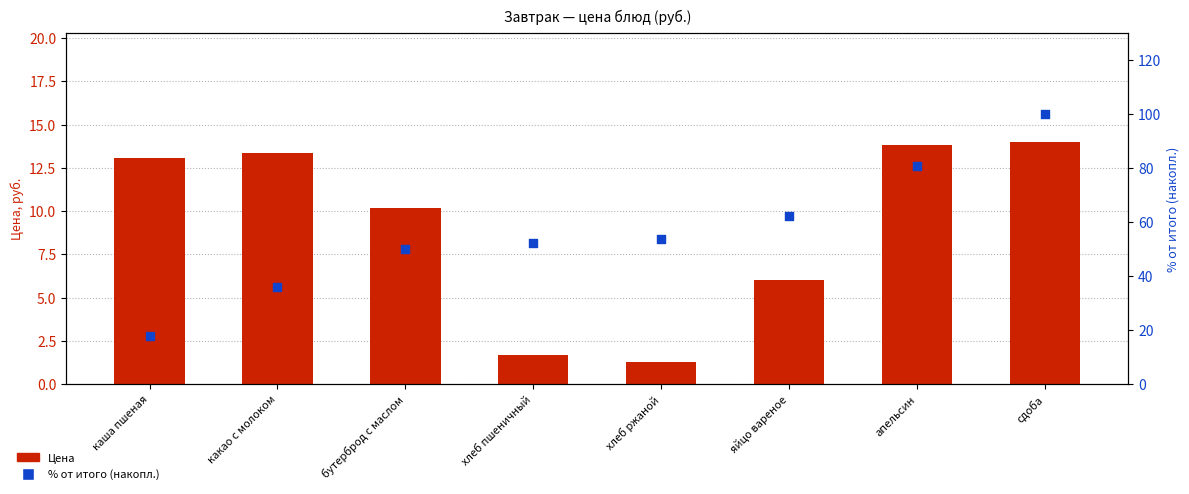

Which series has the largest Y range (max minus min)?

% от итого (накопл.)